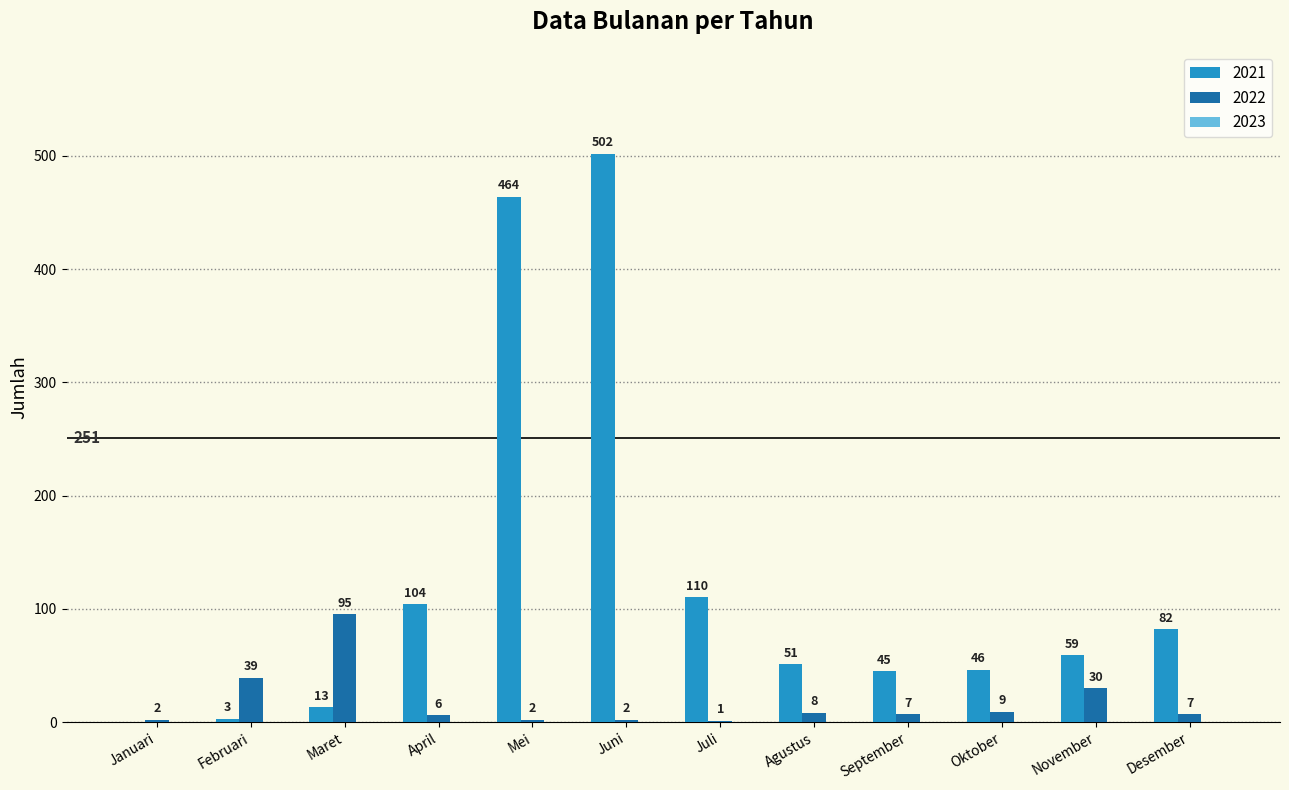

At which label does 2021 reach its peak?

Juni